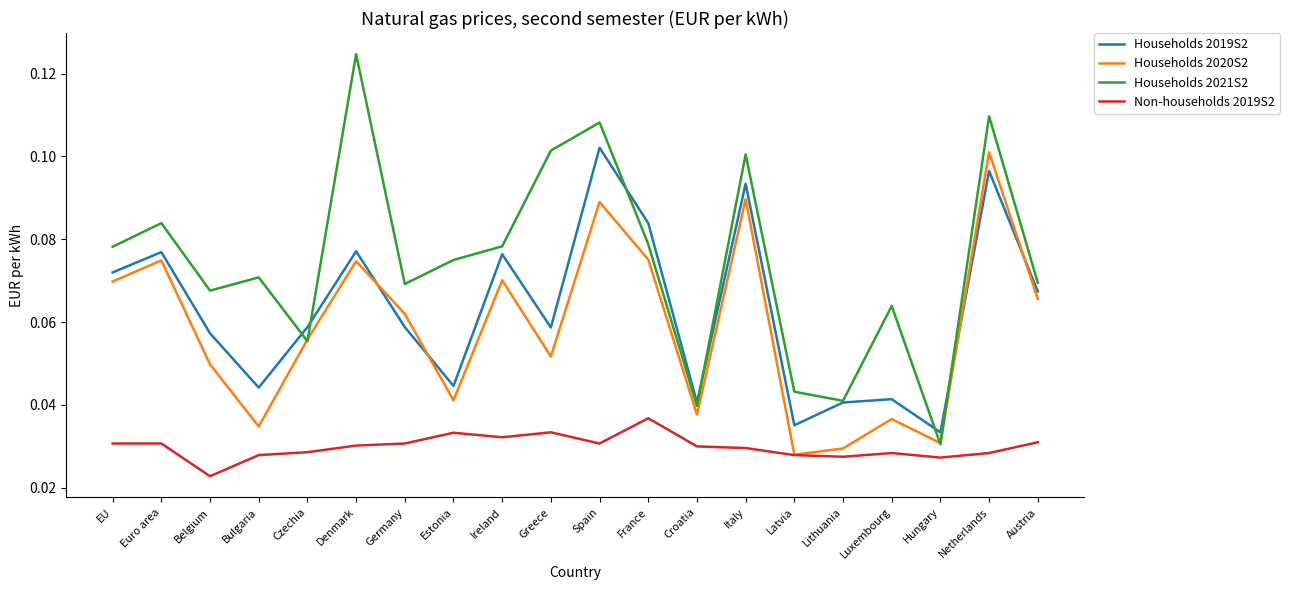

At how many categories does at least one series exceed 0?

20